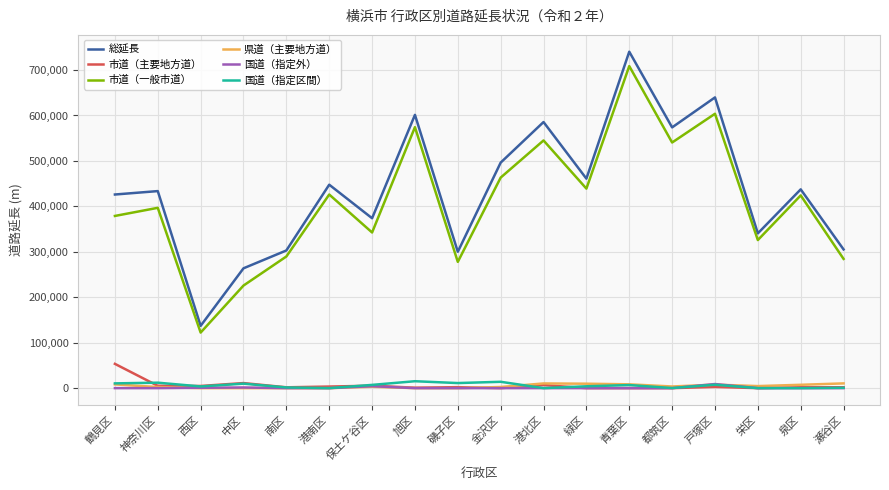

What are all the series names shown in the legend?

総延長, 市道（主要地方道）, 市道（一般市道）, 県道（主要地方道）, 国道（指定外）, 国道（指定区間）